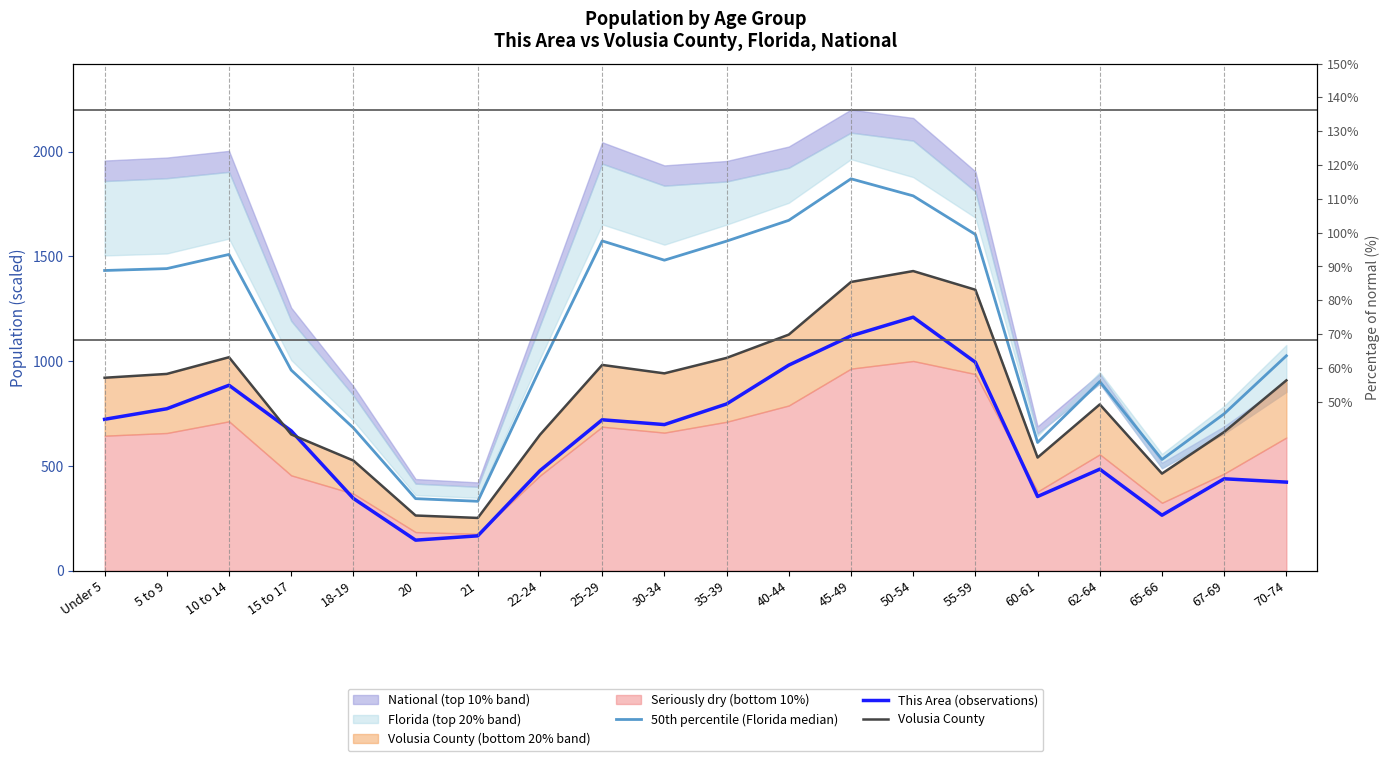

True or false: Volusia County has more than 2 interior local peaks.

True